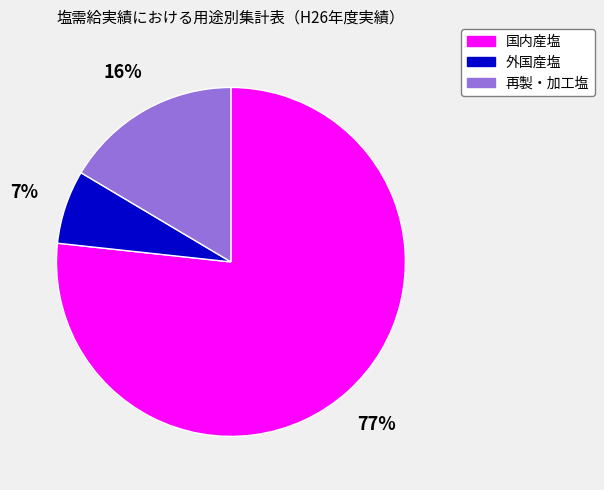

Which category has the smallest portion of the pie?

外国産塩